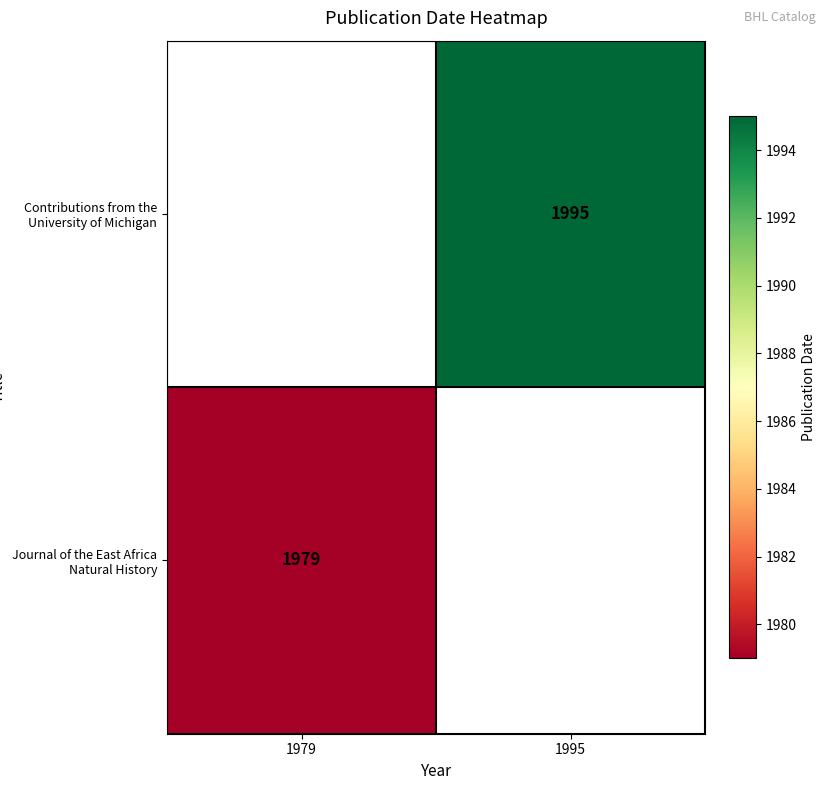

Is it true that Journal of the East Africa Natural History equals 942.5 at 1979?

False